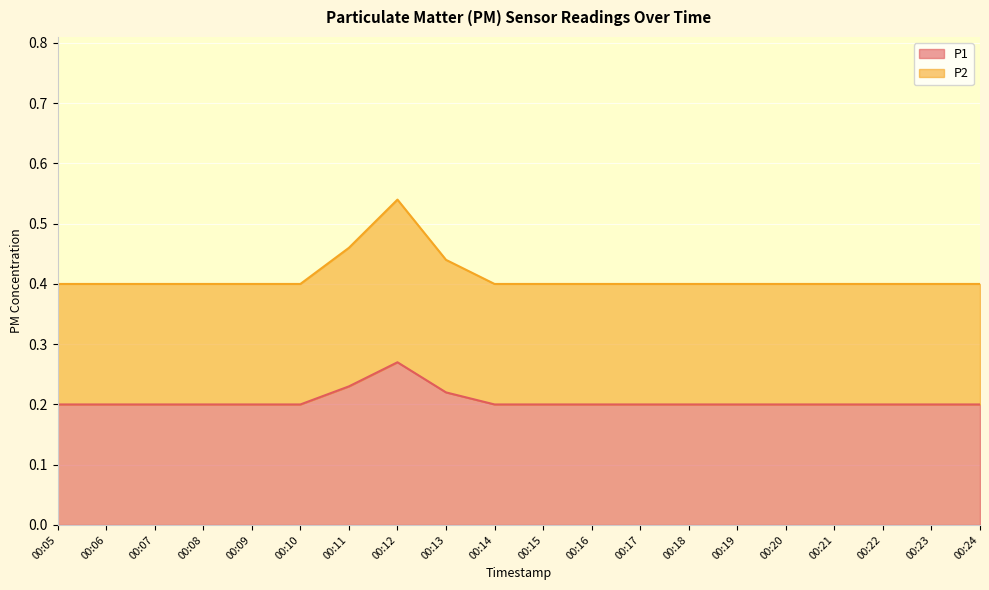

What is the average value of the P2 series?

0.4